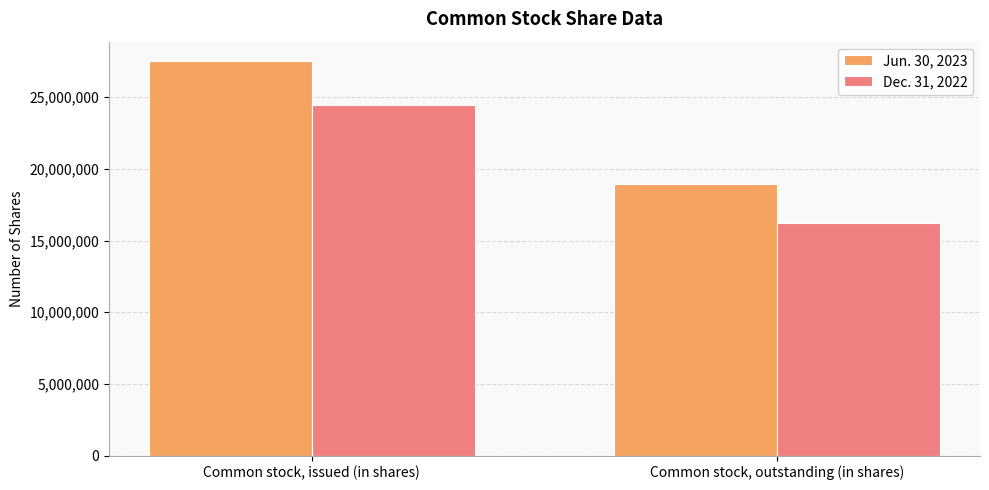

What is the difference between the highest and lowest values at Common stock, outstanding (in shares)?

2743882